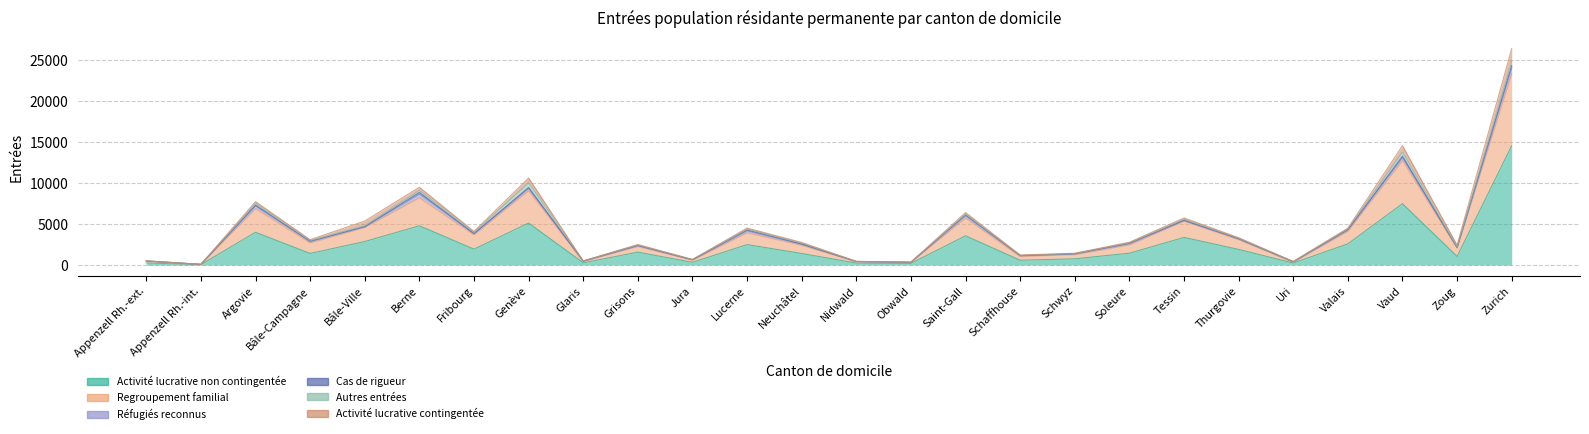

Which series has the widest spread of values?

Activité lucrative non contingentée